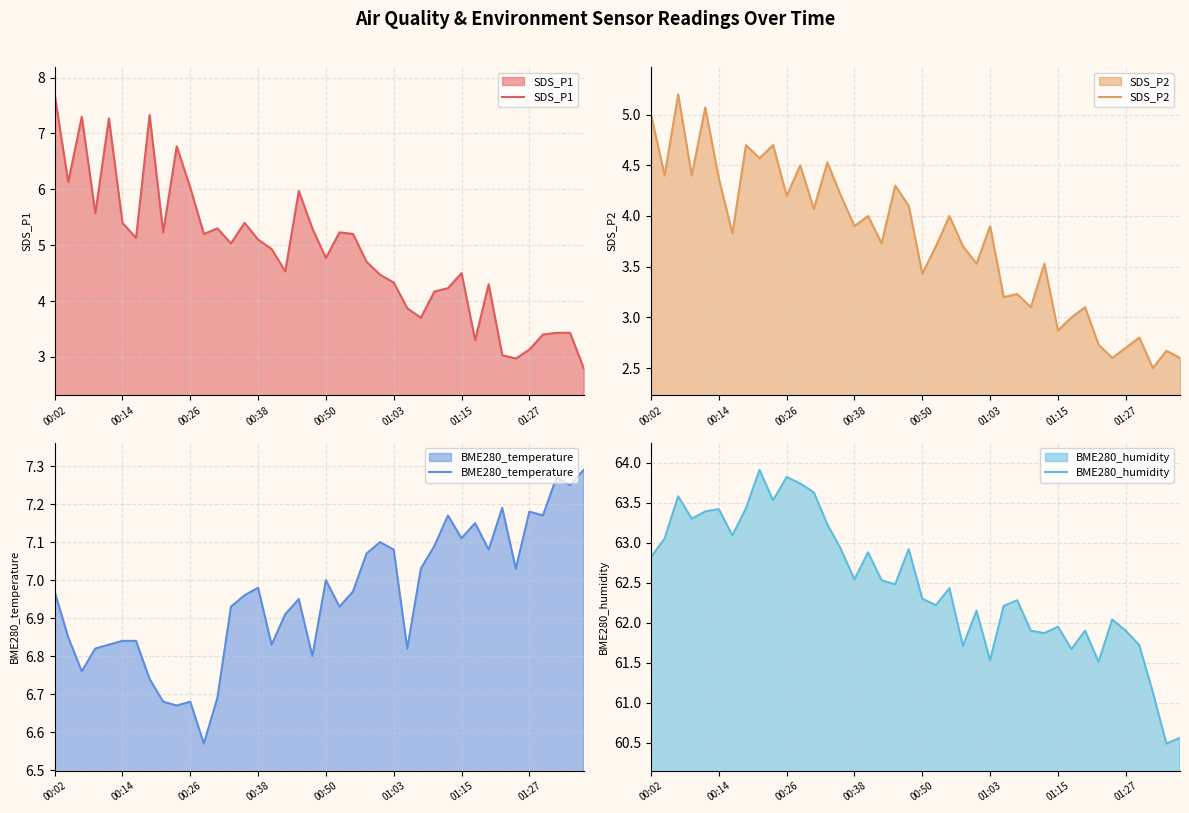

What is the minimum value for SDS_P1?

2.8